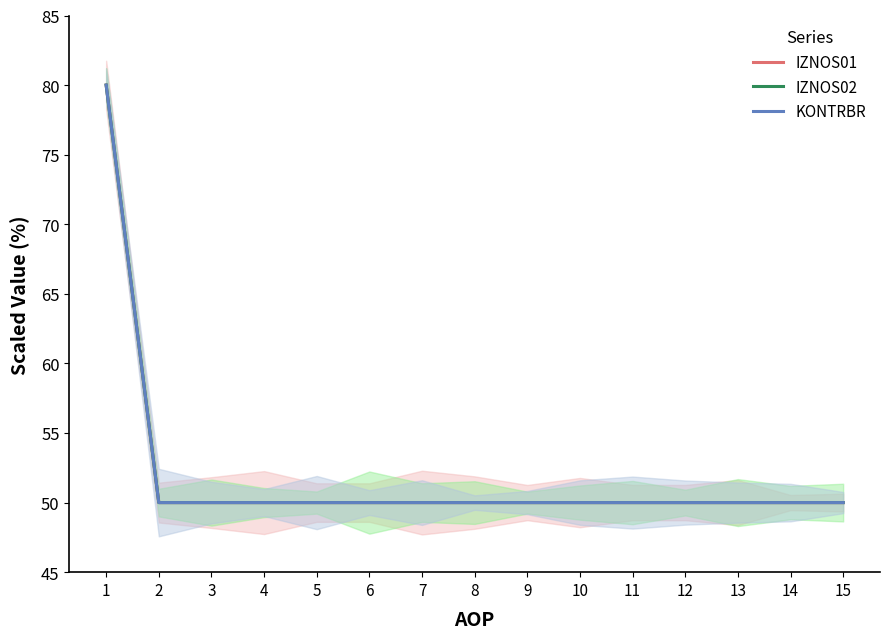

Is the value of IZNOS02 at 15 greater than the value of KONTRBR at 11?

No